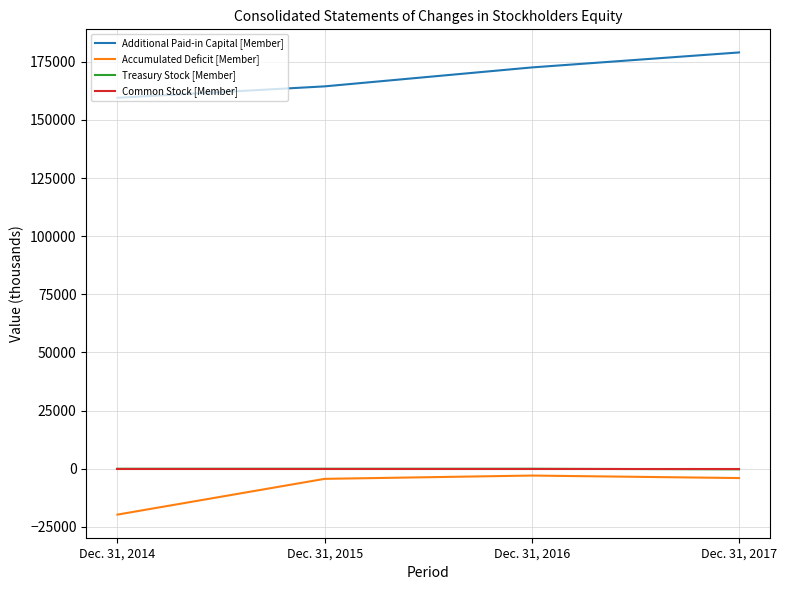

What is the sum of the Additional Paid-in Capital [Member] values at Dec. 31, 2016 and Dec. 31, 2017?

351597